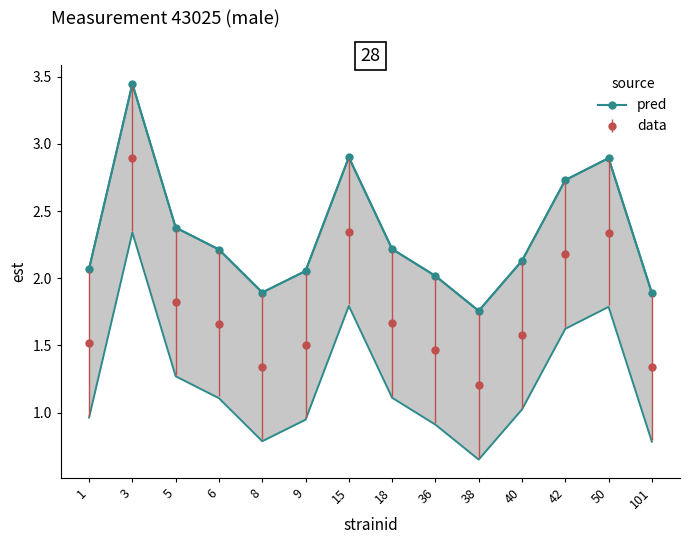

What is the value of the 13th point from the left?

2.9